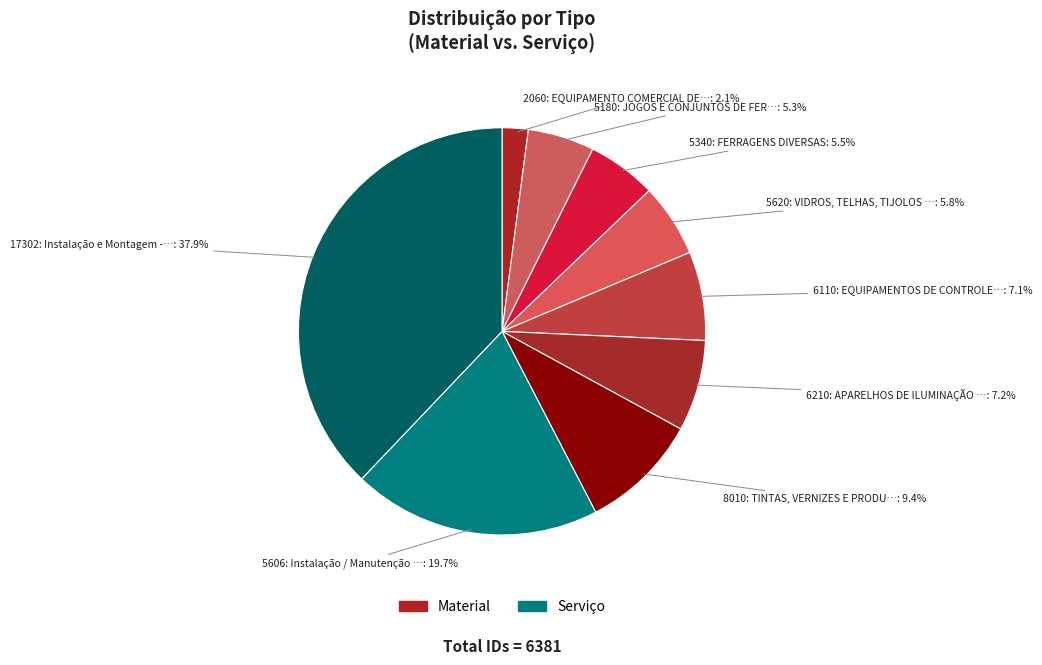

Count the number of slices in the pie.

9